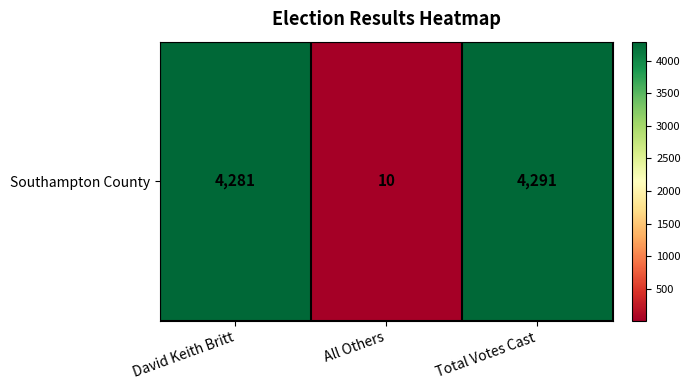

Reading left to right, what are all the values shown in this chart?

David Keith Britt=4281	All Others=10	Total Votes Cast=4291